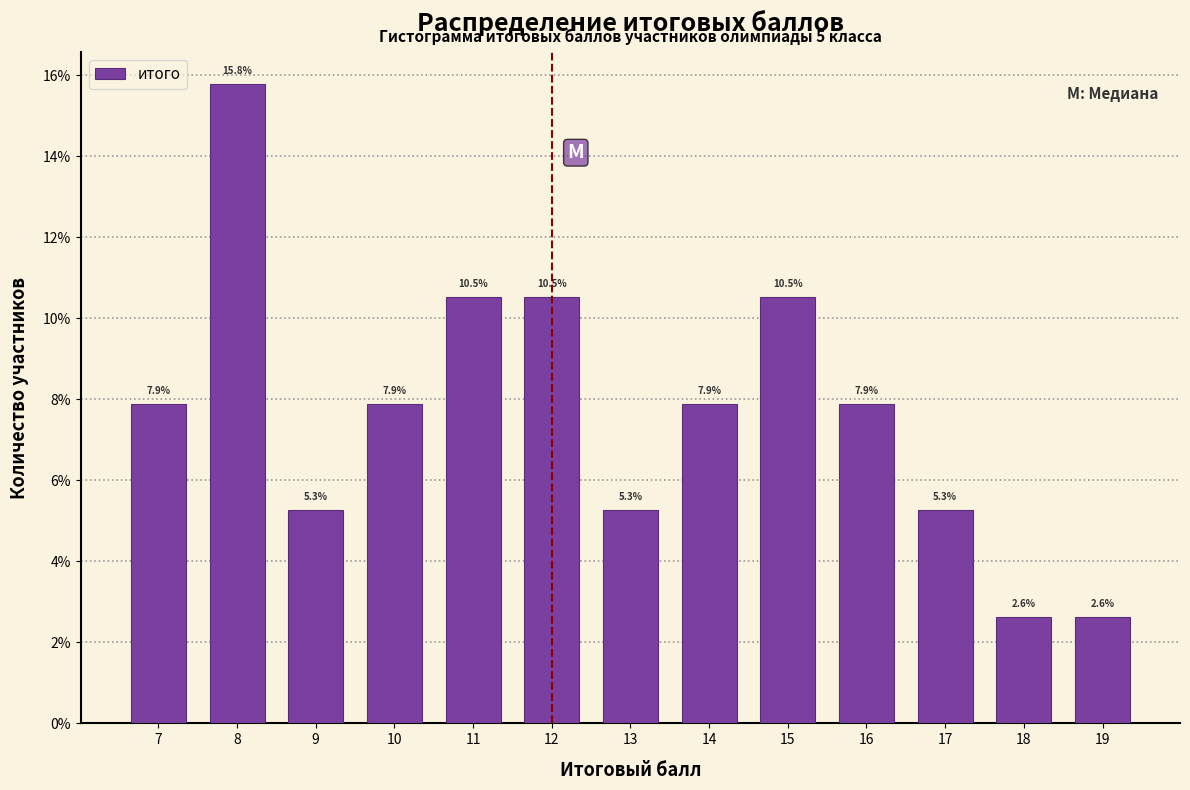

Does the chart contain any negative values?

No